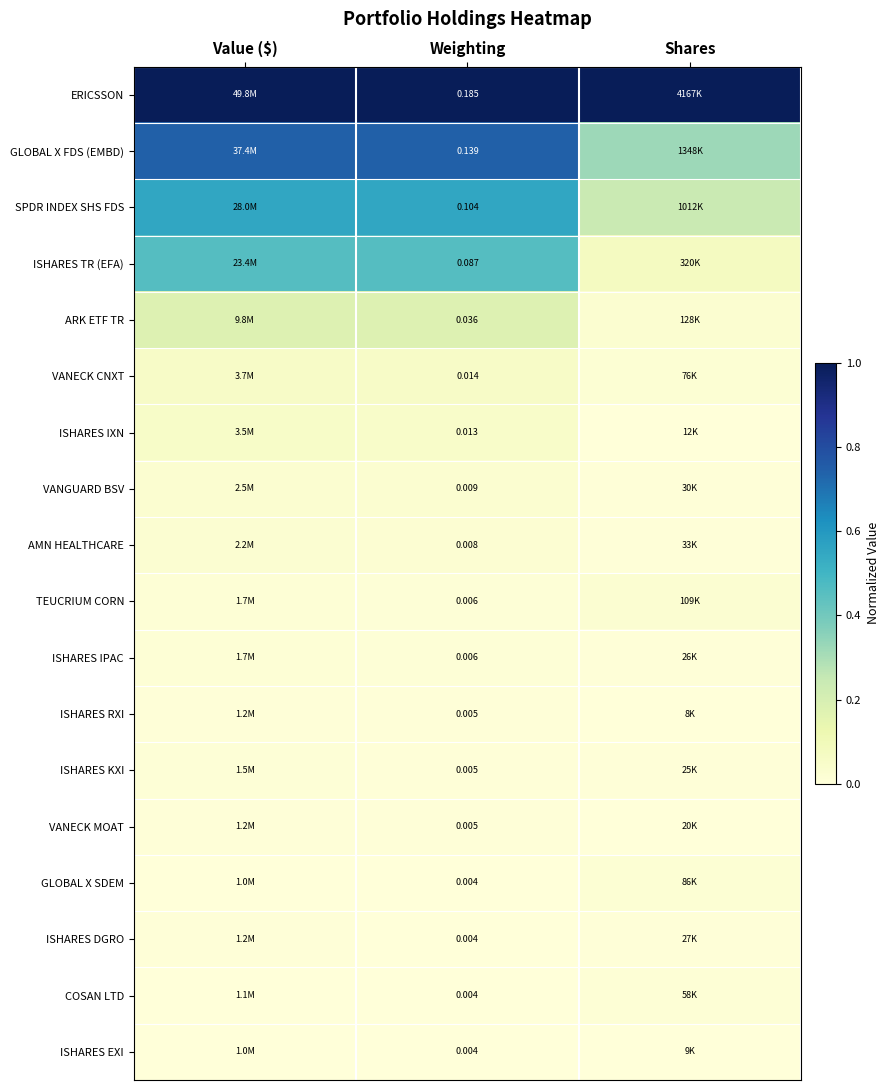

At Value ($), list the series in order from largest to smallest.

ERICSSON, GLOBAL X FDS (EMBD), SPDR INDEX SHS FDS, ISHARES TR (EFA), ARK ETF TR, VANECK CNXT, ISHARES IXN, VANGUARD BSV, AMN HEALTHCARE, TEUCRIUM CORN, ISHARES IPAC, ISHARES KXI, VANECK MOAT, ISHARES RXI, ISHARES DGRO, COSAN LTD, GLOBAL X SDEM, ISHARES EXI